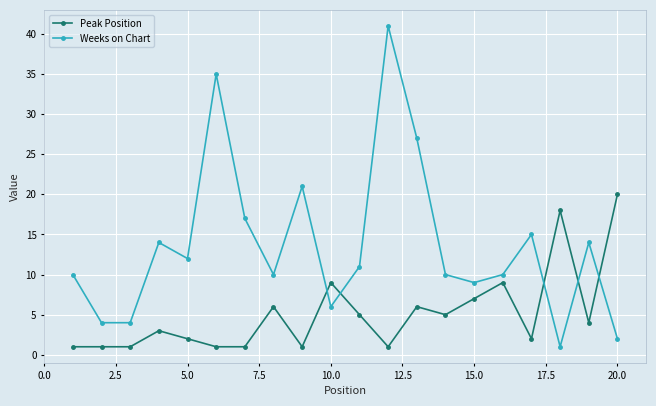

What is the greatest value displayed?

41